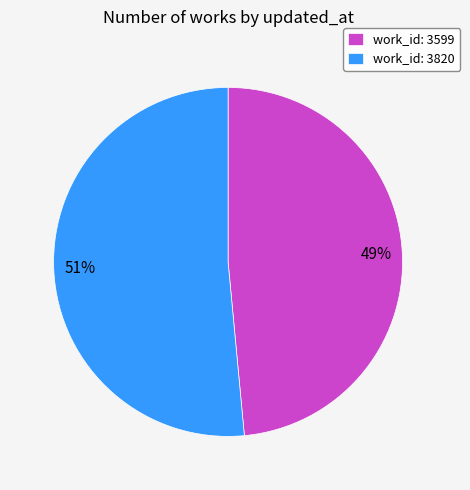

To the nearest percent, what is the average slice percentage?

50%